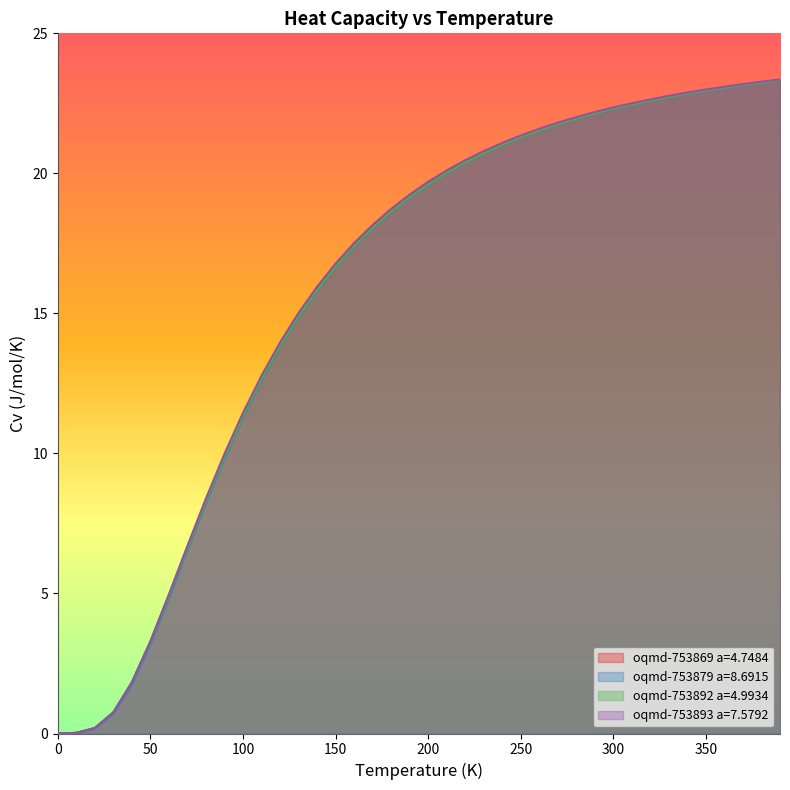

At how many categories does at least one series exceed 1?

36